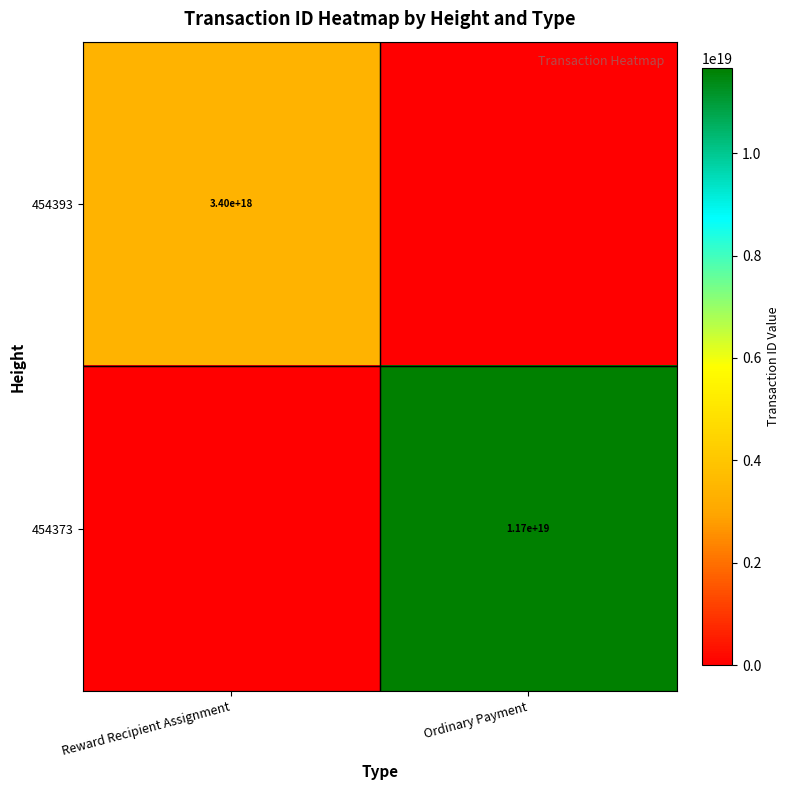

Between Ordinary Payment and Reward Recipient Assignment, which is larger?

Reward Recipient Assignment